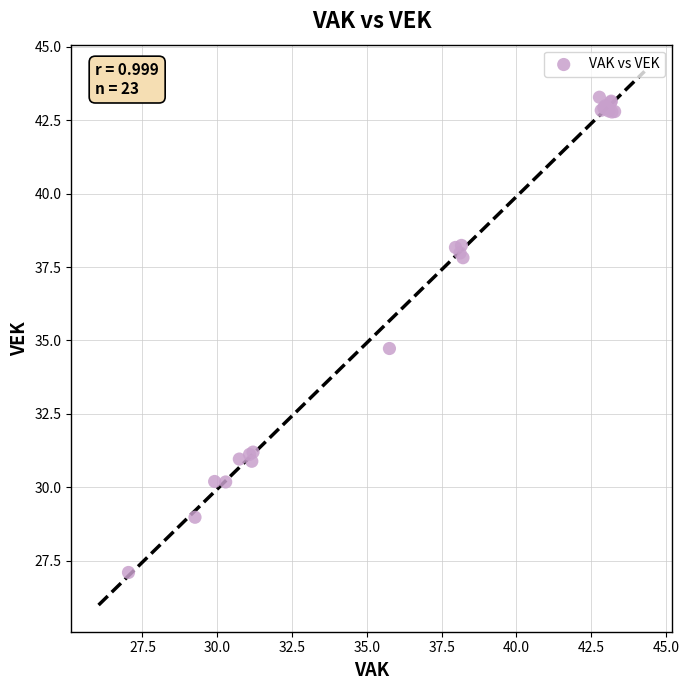

What Y value in the scatter plot is closest to 35?

34.7